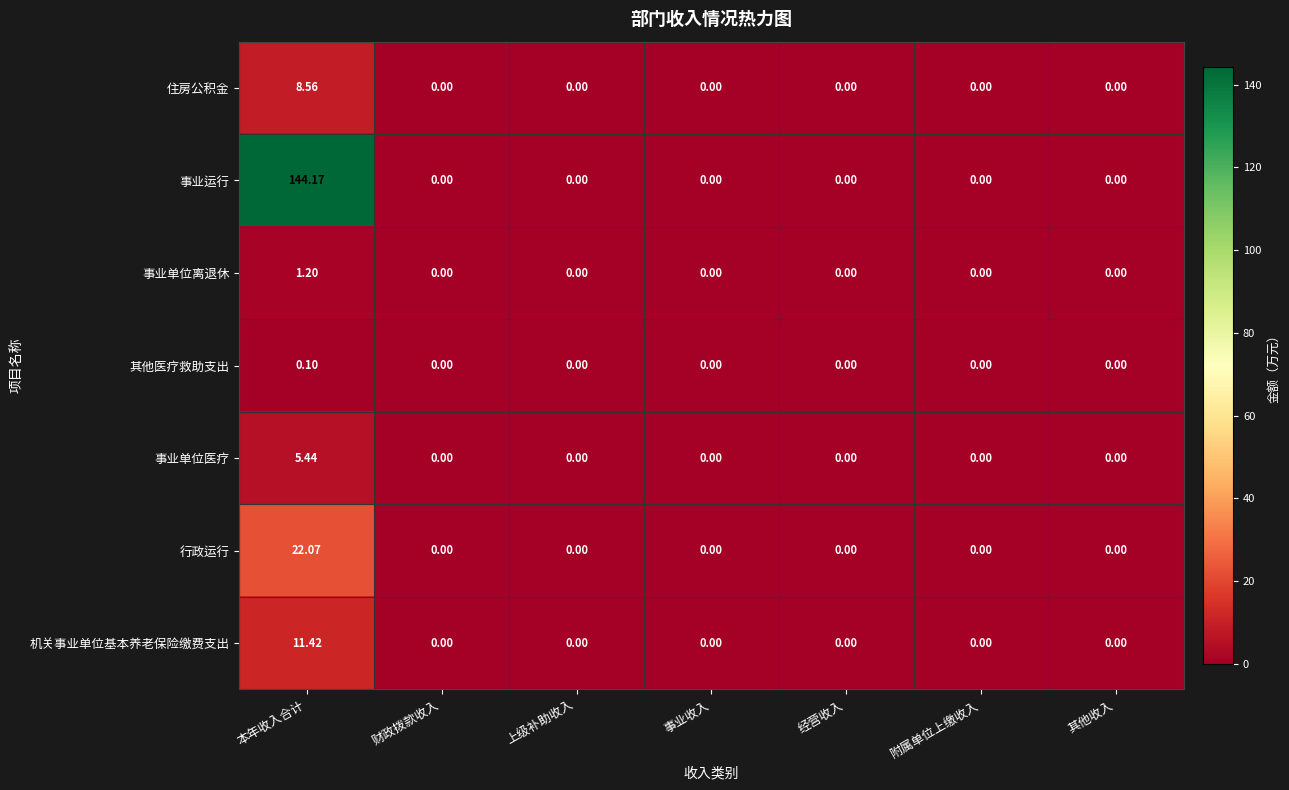

At which category does the chart reach its peak across all series?

本年收入合计